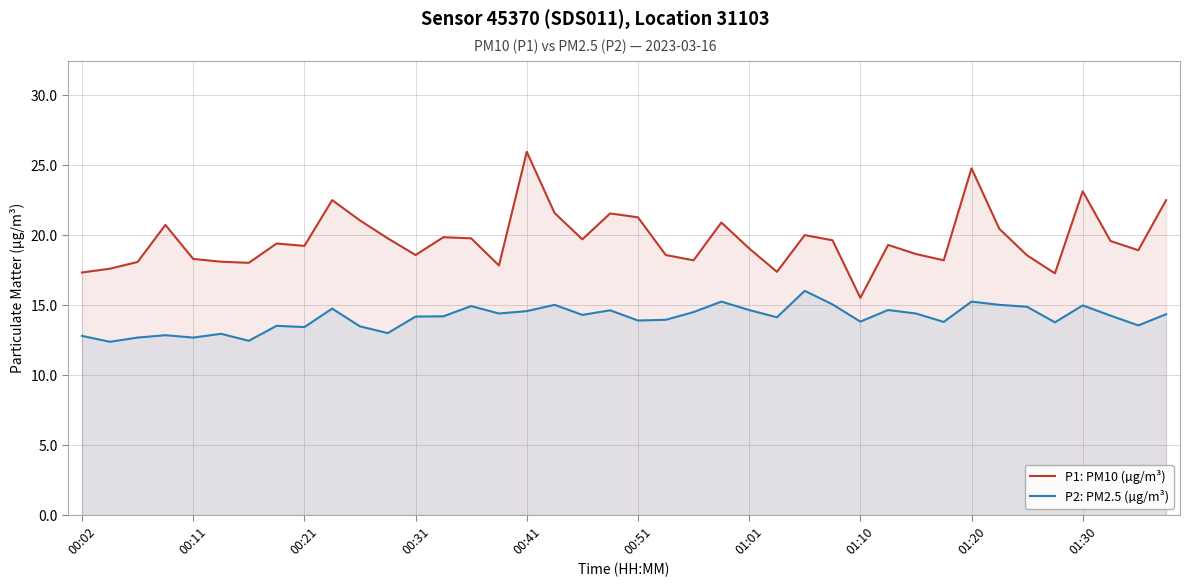

True or false: P1: PM10 (µg/m³) and P2: PM2.5 (µg/m³) cross at least once.

False